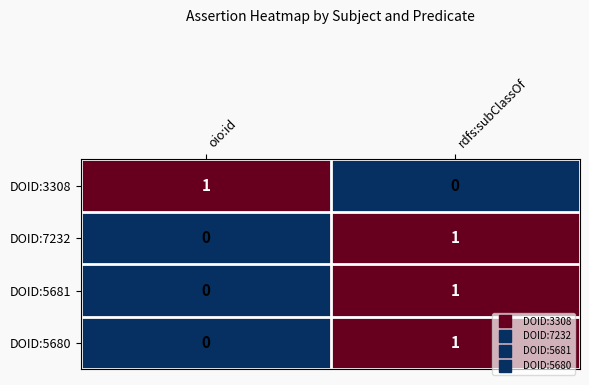

At which label does DOID:5681 reach its minimum?

oio:id